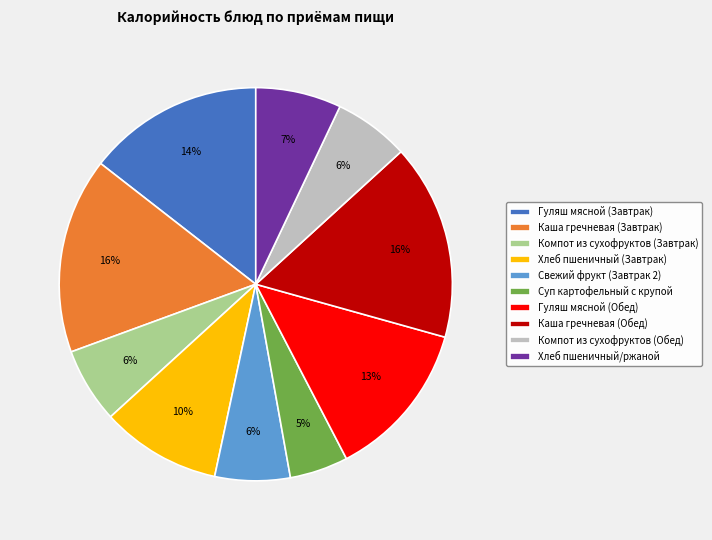

To the nearest percent, what is the difference between the largest and smallest slice percentages?

11%